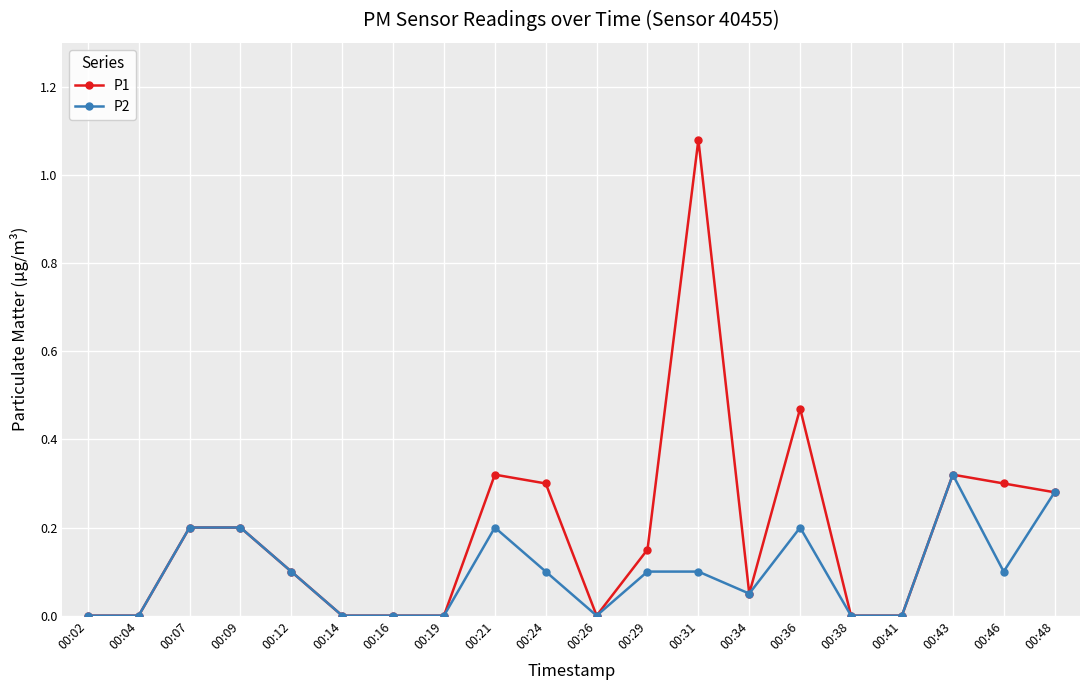

How many data points does each series have?

20